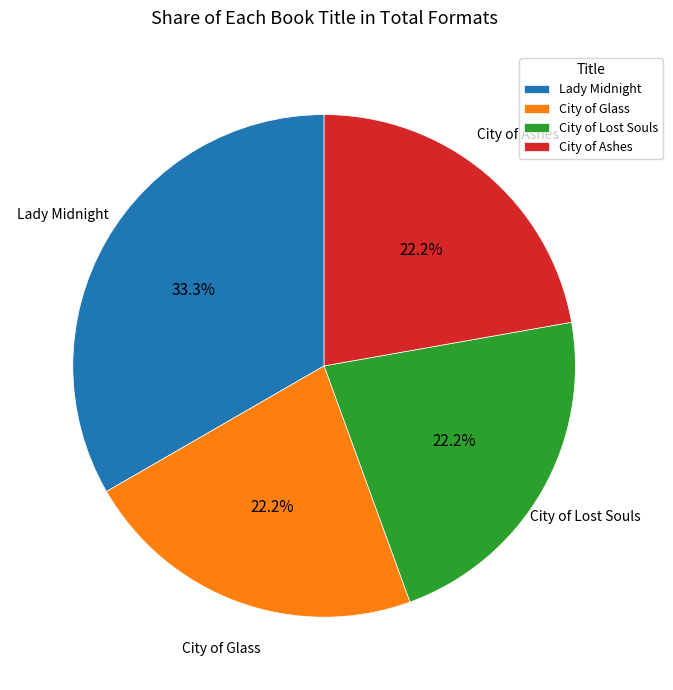

Do City of Lost Souls and Lady Midnight together represent more than half of the pie?

Yes